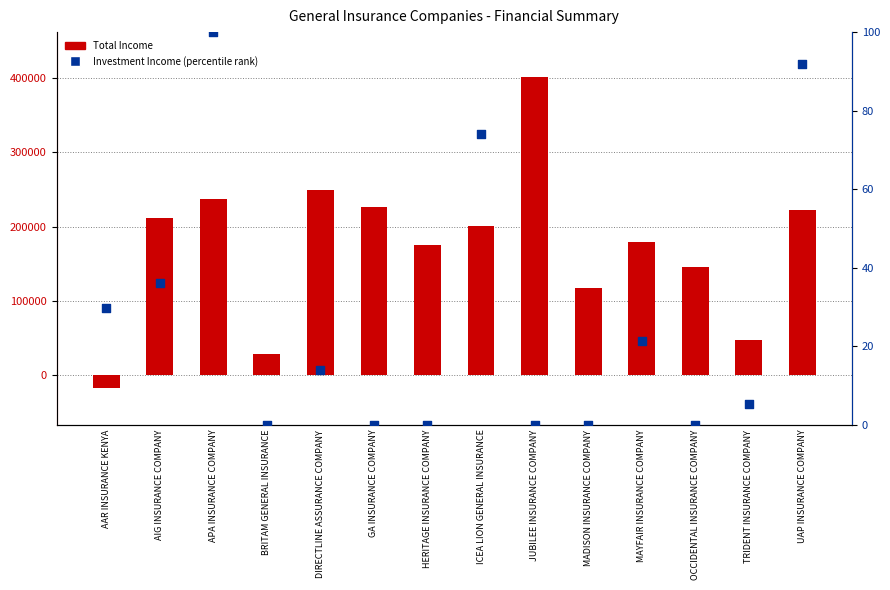

Is the value of Total Income at GA INSURANCE COMPANY greater than the value of Investment Income (percentile) at AAR INSURANCE KENYA?

Yes